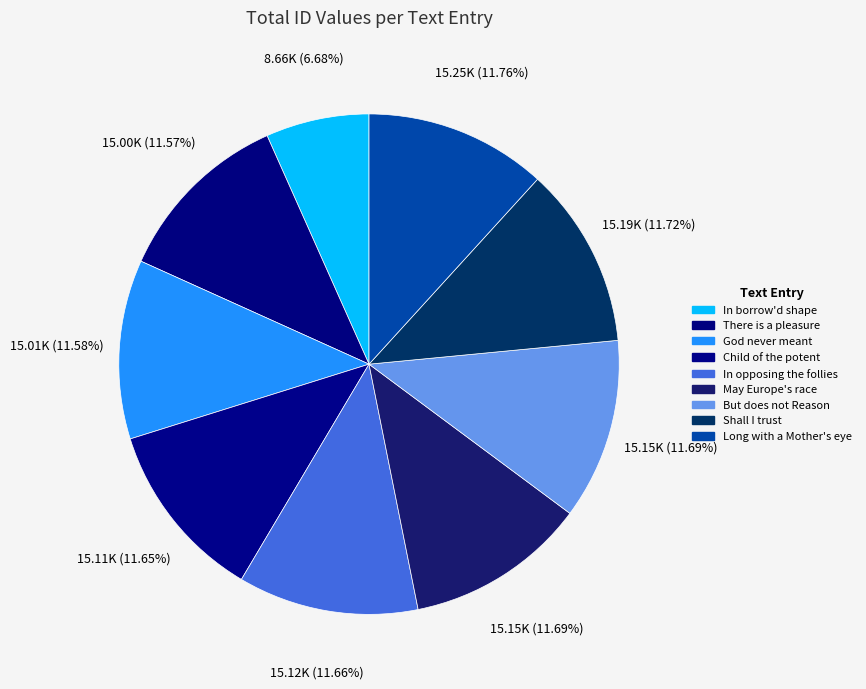

How many segments does this pie chart have?

9